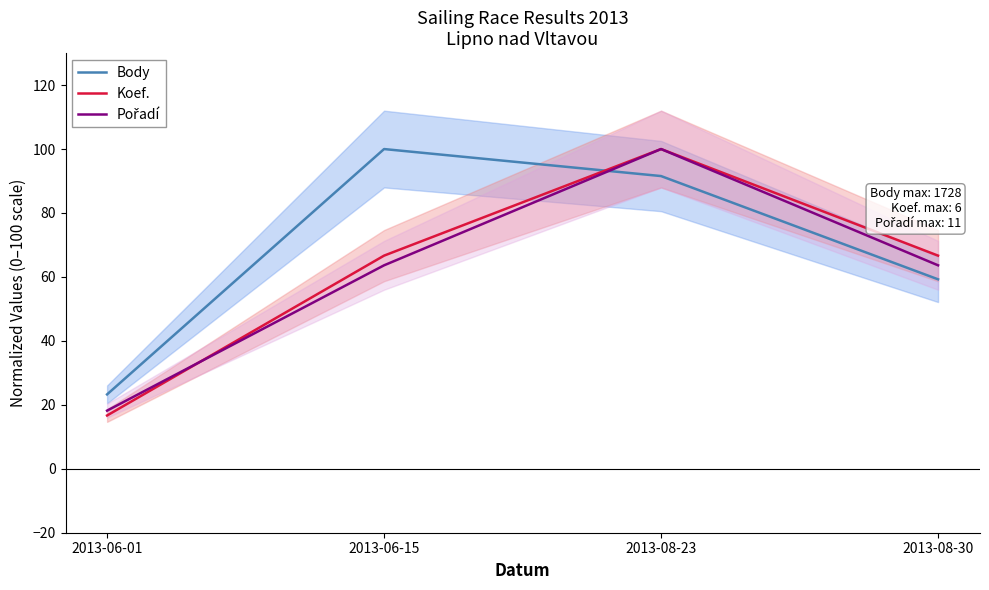

At which category is the sum across all series the highest?

2013-08-23